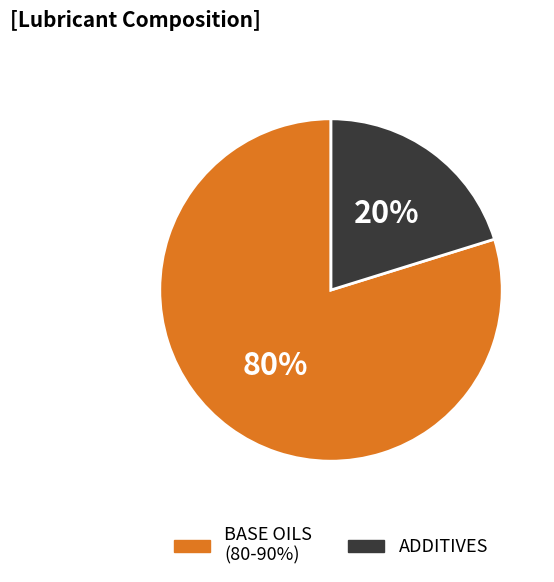

To the nearest percent, what is the average slice percentage?

50%